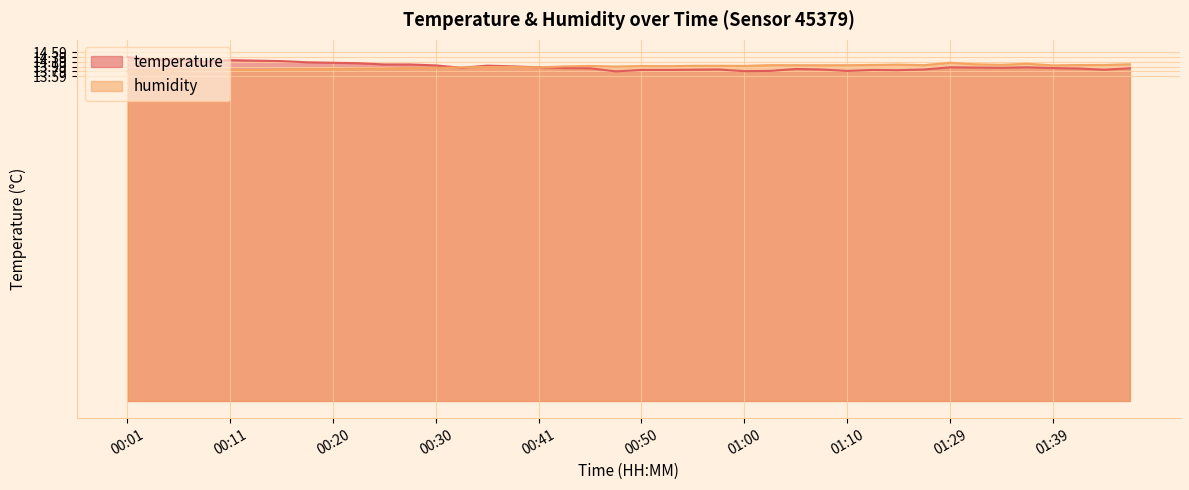

Rank the series by their average value, from highest to lowest.

temperature, humidity